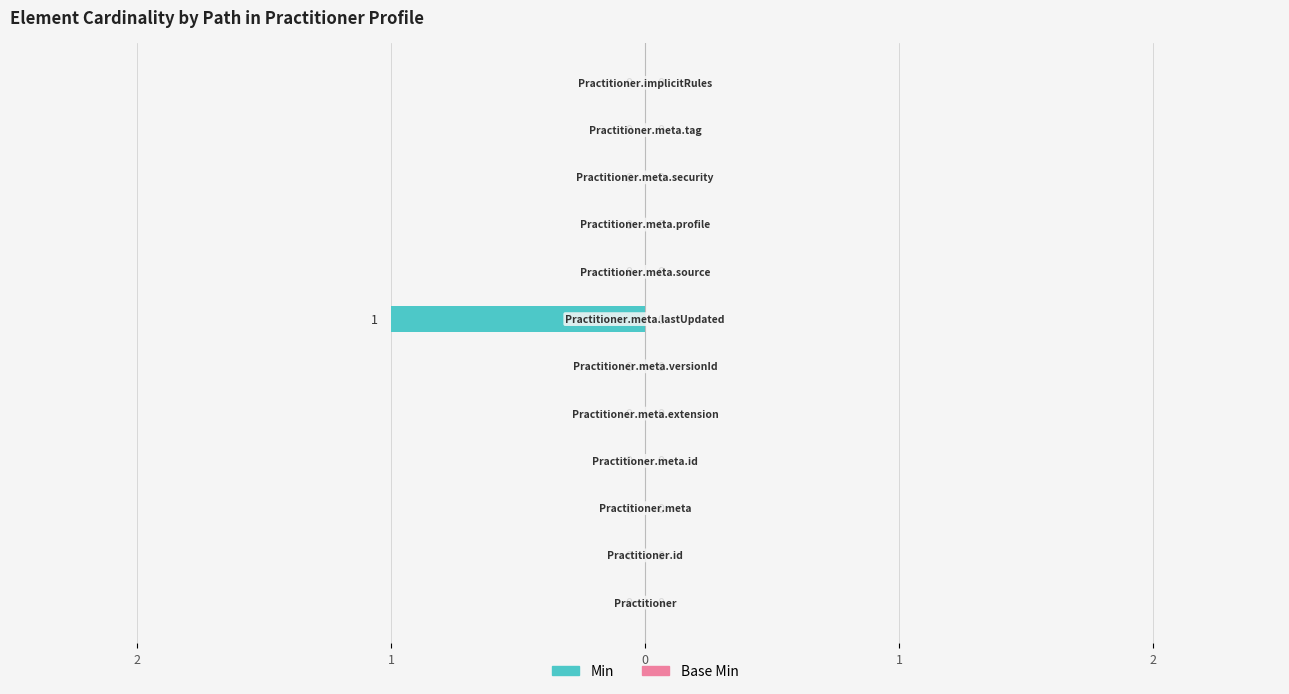

Are the bars horizontal?

Yes